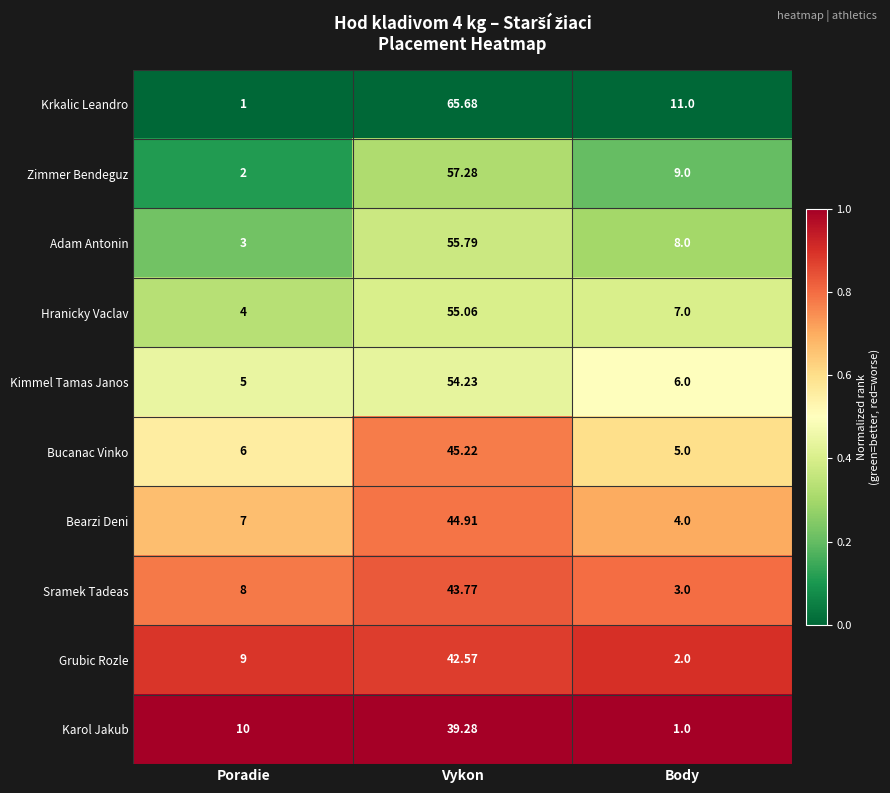

Is the value of Hranicky Vaclav at Body greater than the value of Bearzi Deni at Body?

Yes